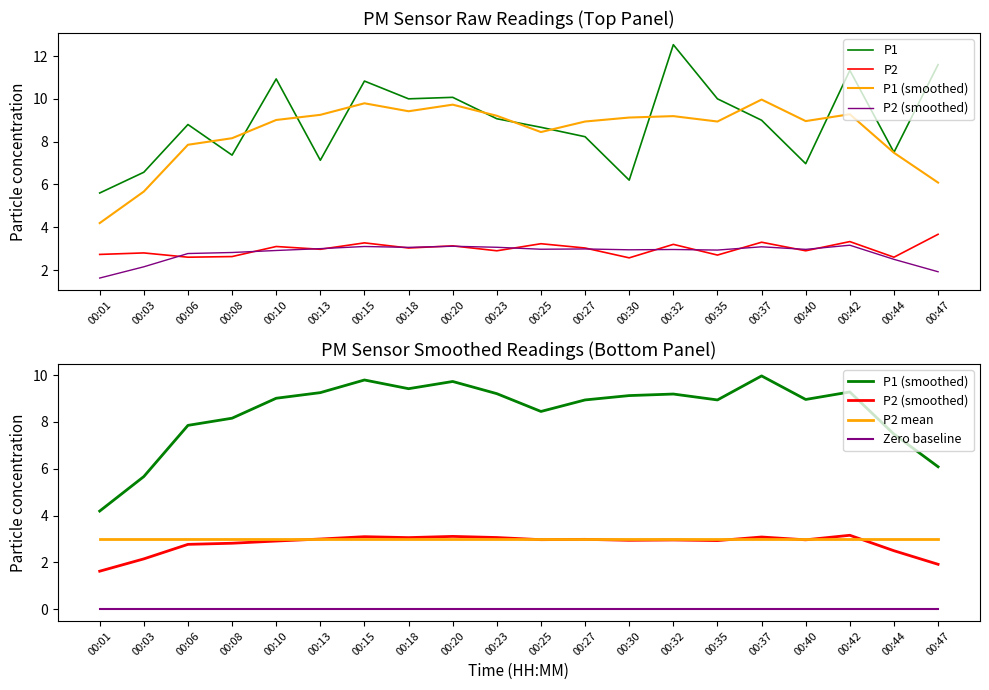

True or false: P2 mean has a value of 4.6 at 00:13.

False